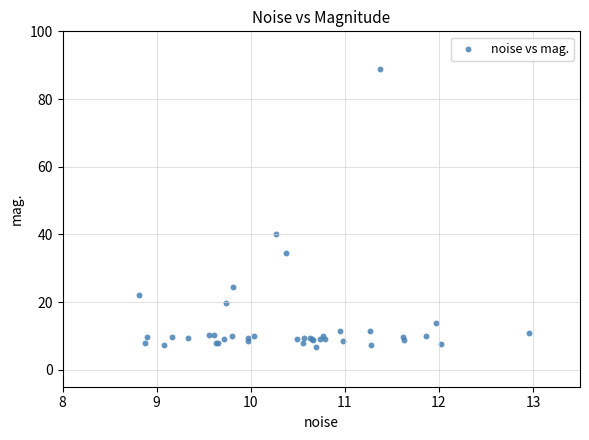

What Y value in the scatter plot is closest to 47?

40.0